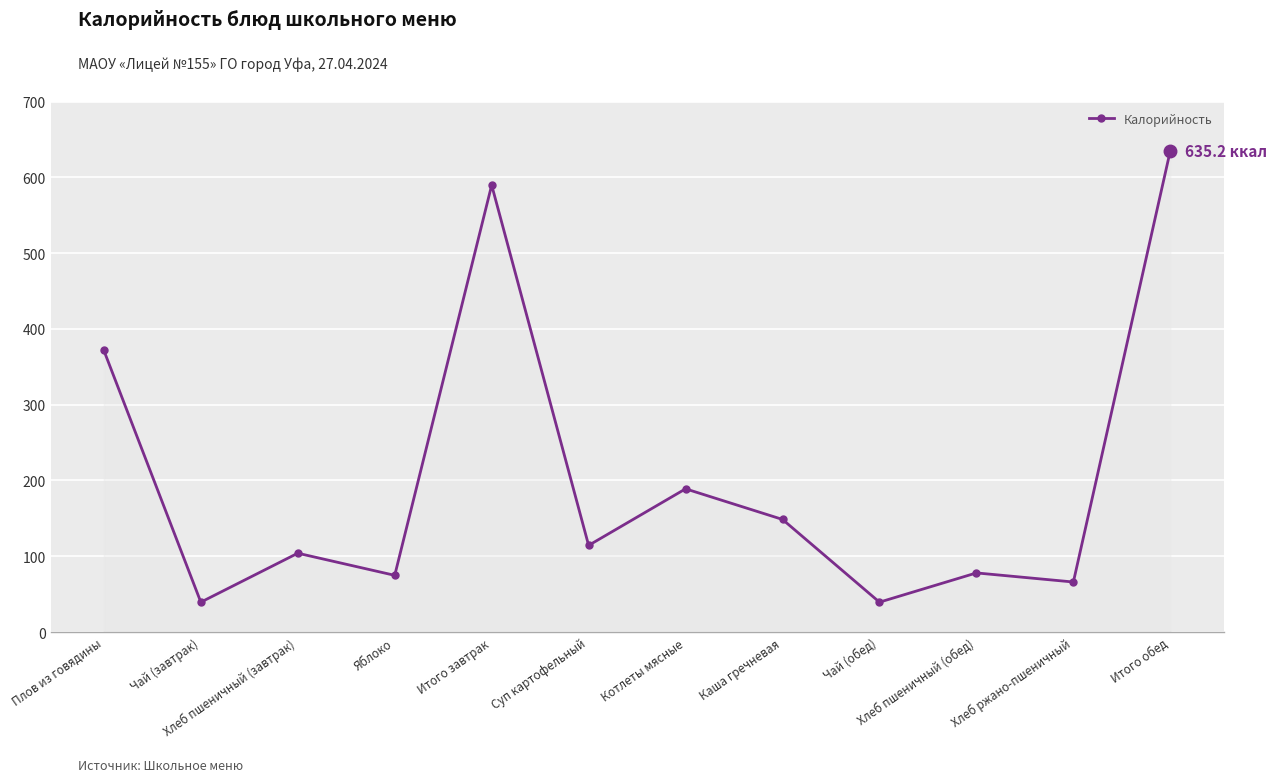

How many interior local peaks (higher than both neighbors) does the data have?

4